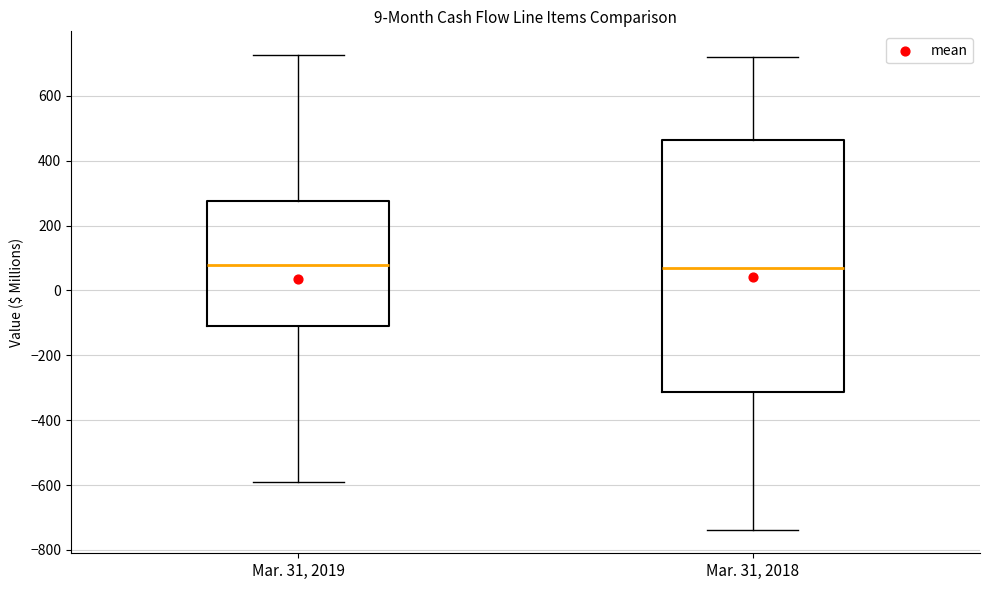

Reading left to right, transcribe this box plot: for each box, give where its median line is, the range the box spans, and where its two whiskers end, as read against the y-axis. The values are not printed on the chart, so give them approximately, as read against the axis.

Mar. 31, 2019: median 80, box -100 to 280, whiskers -600 to 720
Mar. 31, 2018: median 80, box -320 to 460, whiskers -740 to 720